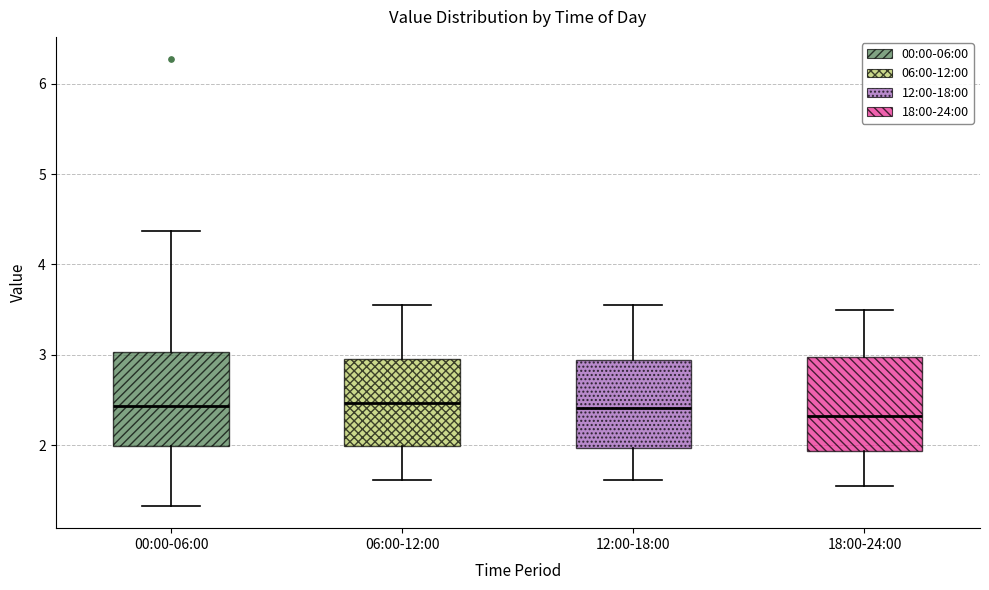

Reading left to right, transcribe this box plot: for each box, give where its median line is, the range the box spans, and where its two whiskers end, as read against the y-axis. The values are not printed on the chart, so give them approximately, as read against the axis.

00:00-06:00: median 2.4, box 2.0 to 3.0, whiskers 1.3 to 4.4
06:00-12:00: median 2.5, box 2.0 to 3.0, whiskers 1.6 to 3.6
12:00-18:00: median 2.4, box 2.0 to 2.9, whiskers 1.6 to 3.6
18:00-24:00: median 2.3, box 1.9 to 3.0, whiskers 1.6 to 3.5